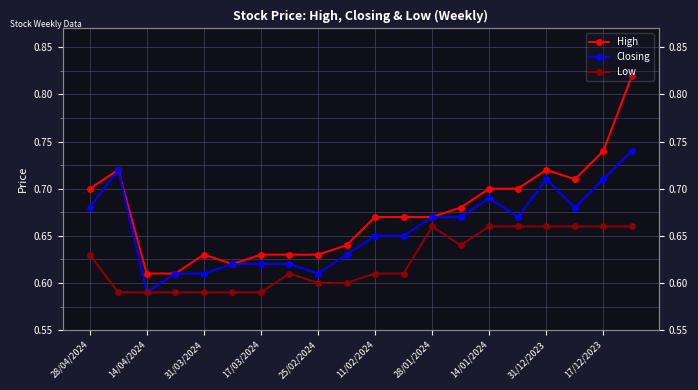

Rank the series by their average value, from lowest to highest.

Low, Closing, High